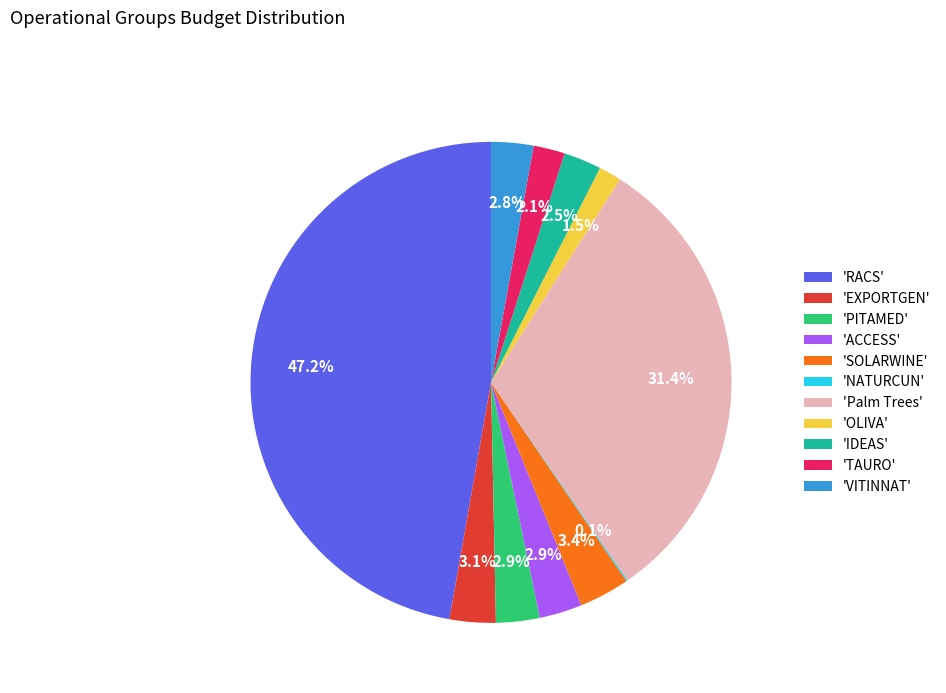

Between 'TAURO' and 'OLIVA', which is larger?

'TAURO'